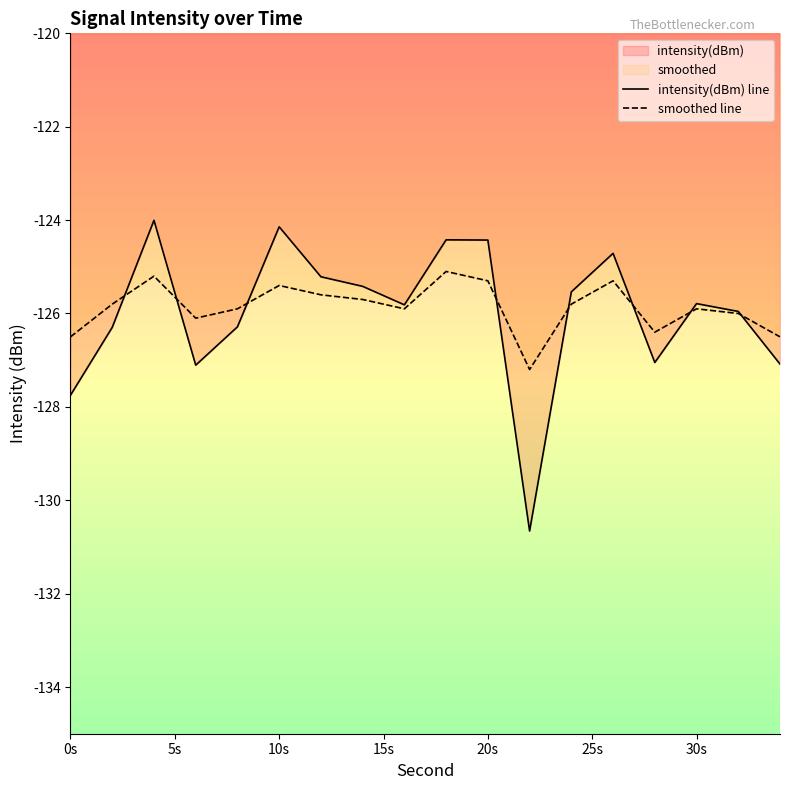

The smoothed line series shows -199.5 at 20s. True or false?

False